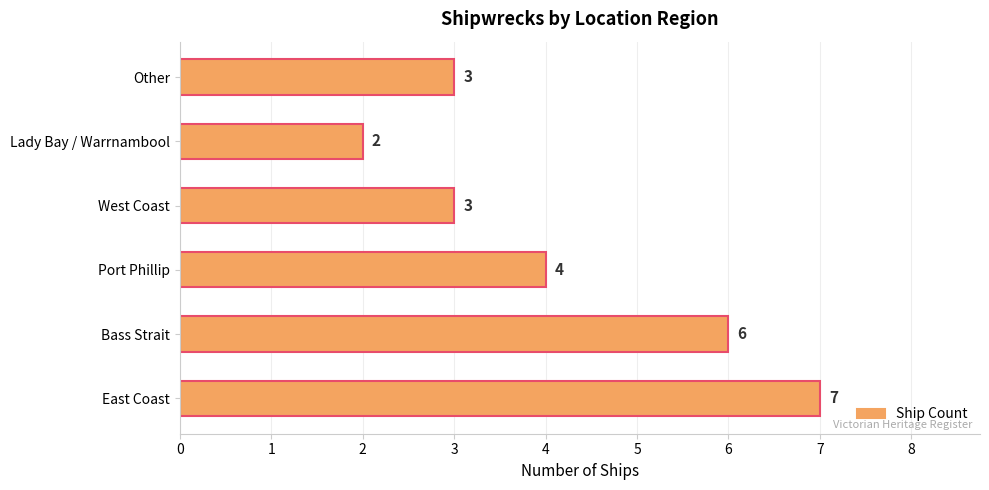

How many bars are there in total?

6